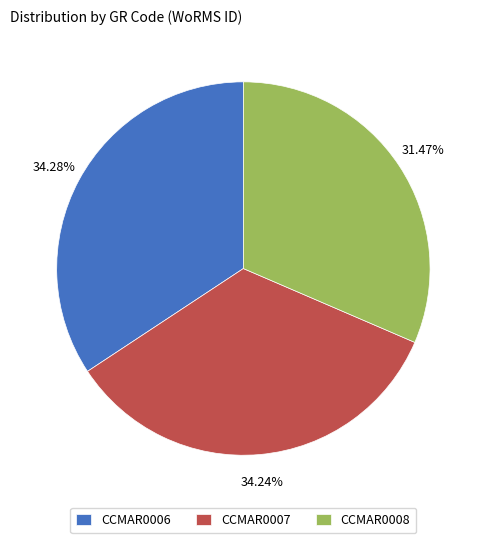

True or false: CCMAR0006 accounts for 43% of the total.

False